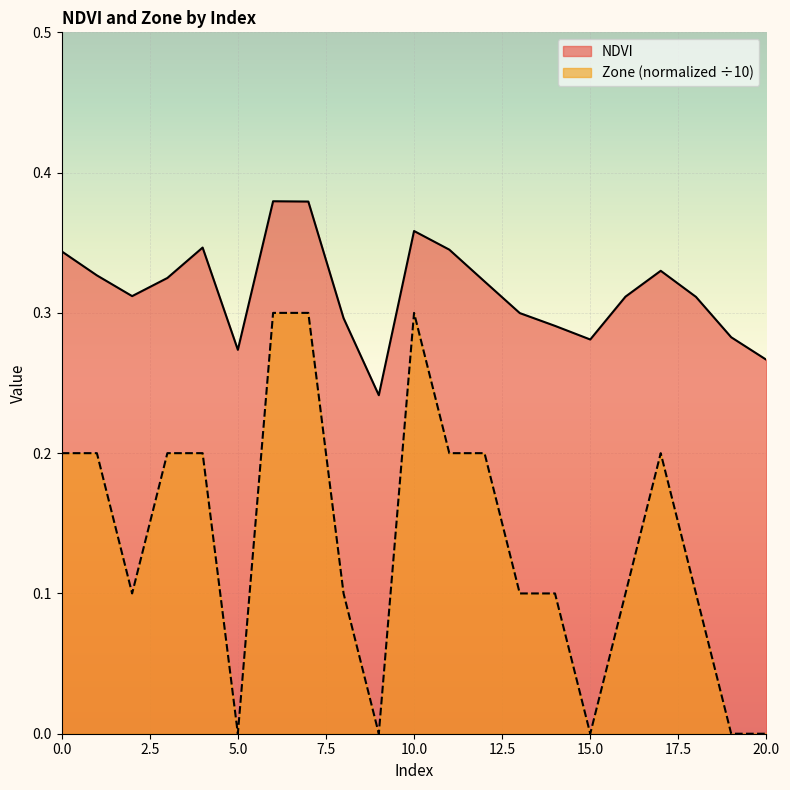

In Zone, how many points are higher than both neighbors (excluding endpoints)?

2